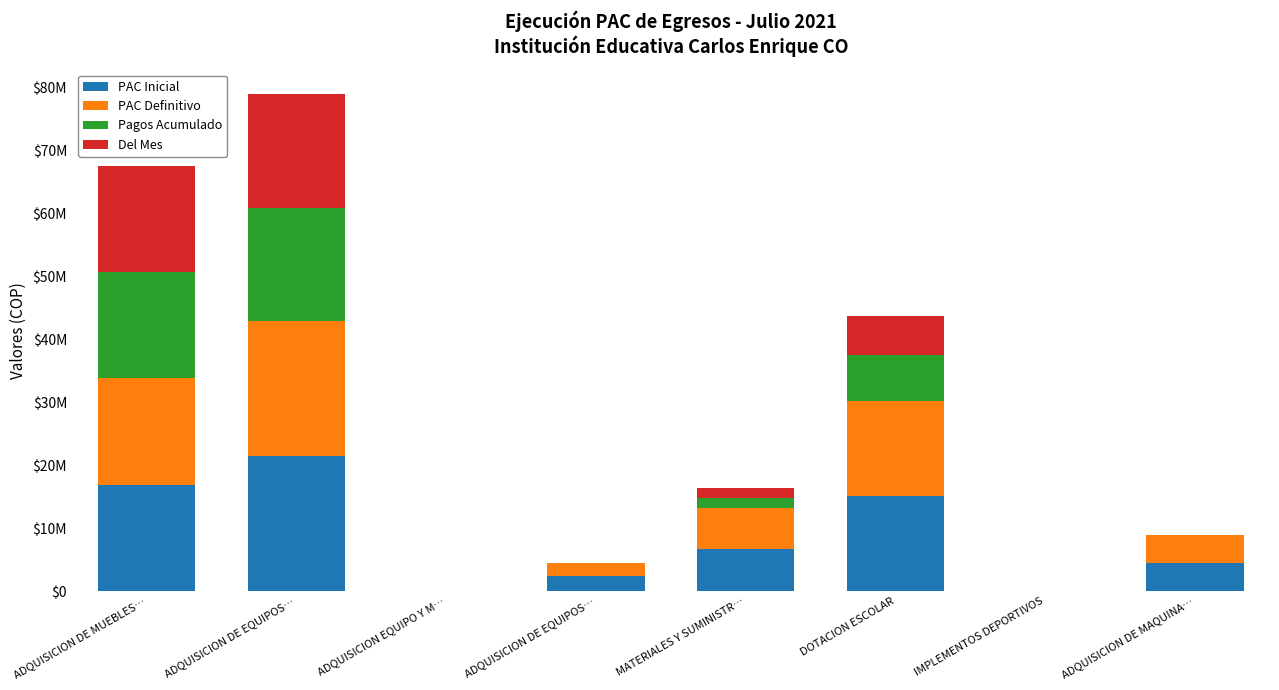

What is the label of the 4th bar from the right?

MATERIALES Y SUMINISTR…